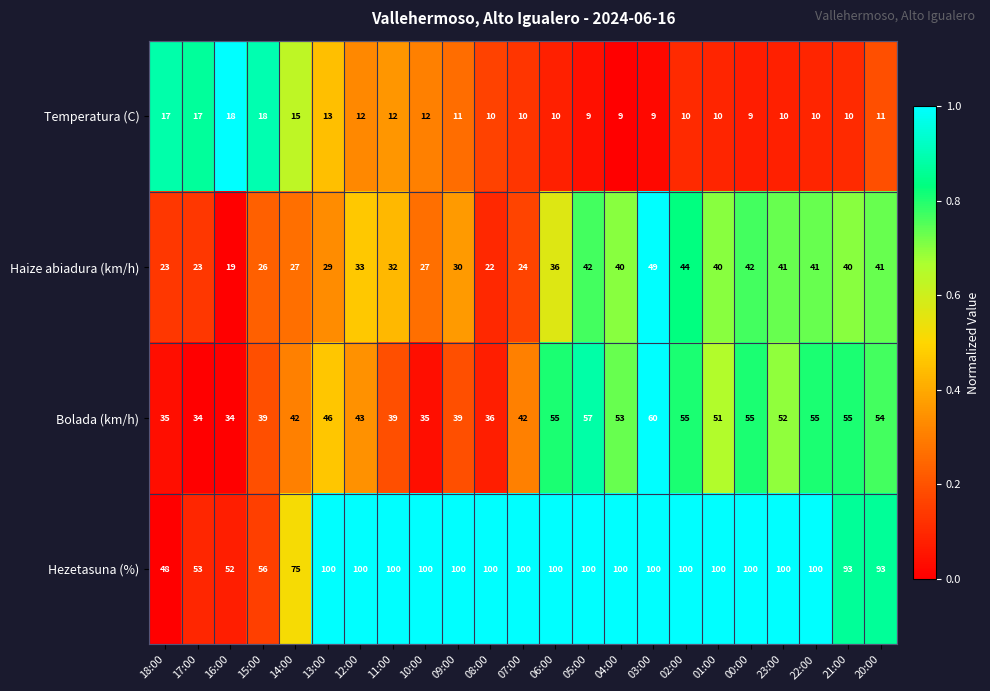

How many distinct data groups are displayed?

4